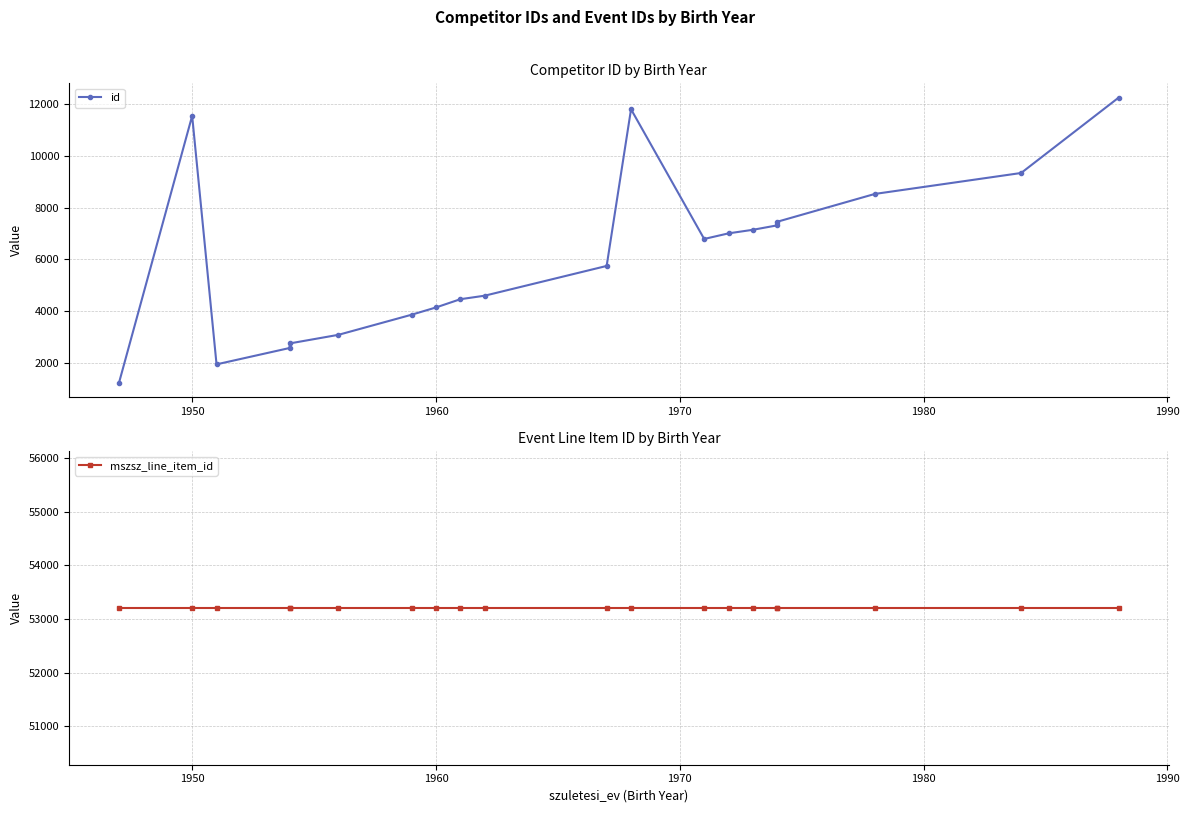

Between 1940 and 7, which series saw the biggest shift?

id